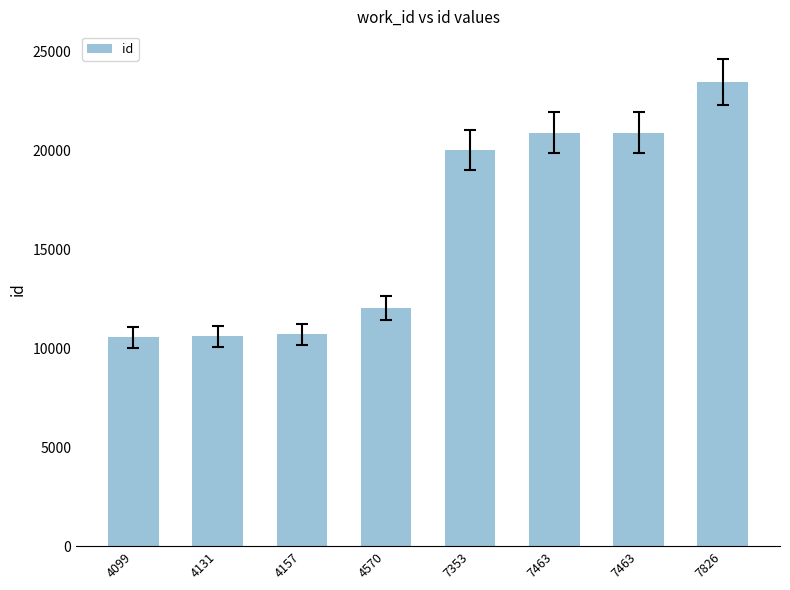

How many distinct data groups are displayed?

1